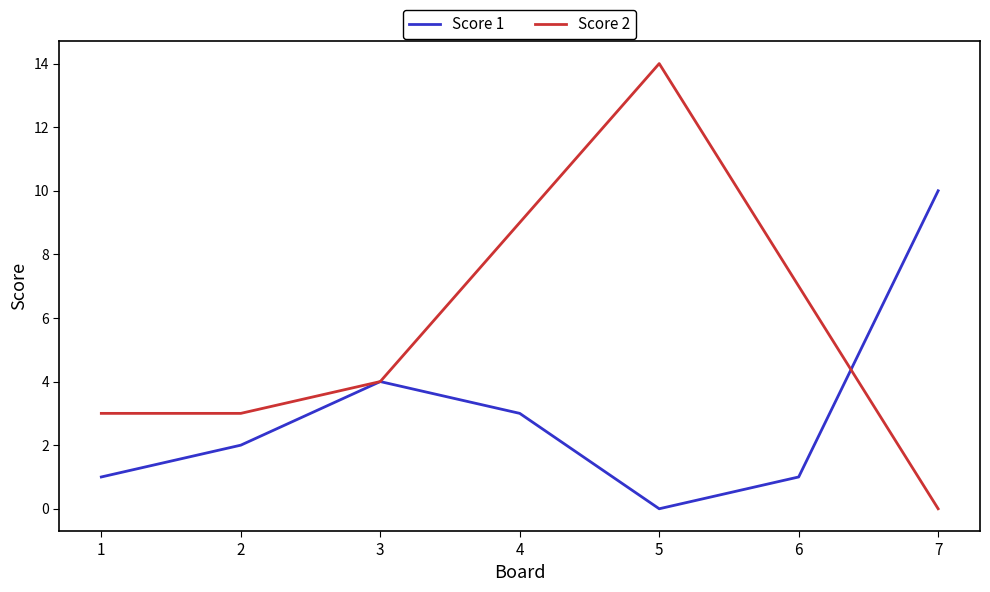

Reading left to right, transcribe all the data shown in this chart.

Score 1: 1	2	4	3	0	1	10
Score 2: 3	3	4	9	14	7	0